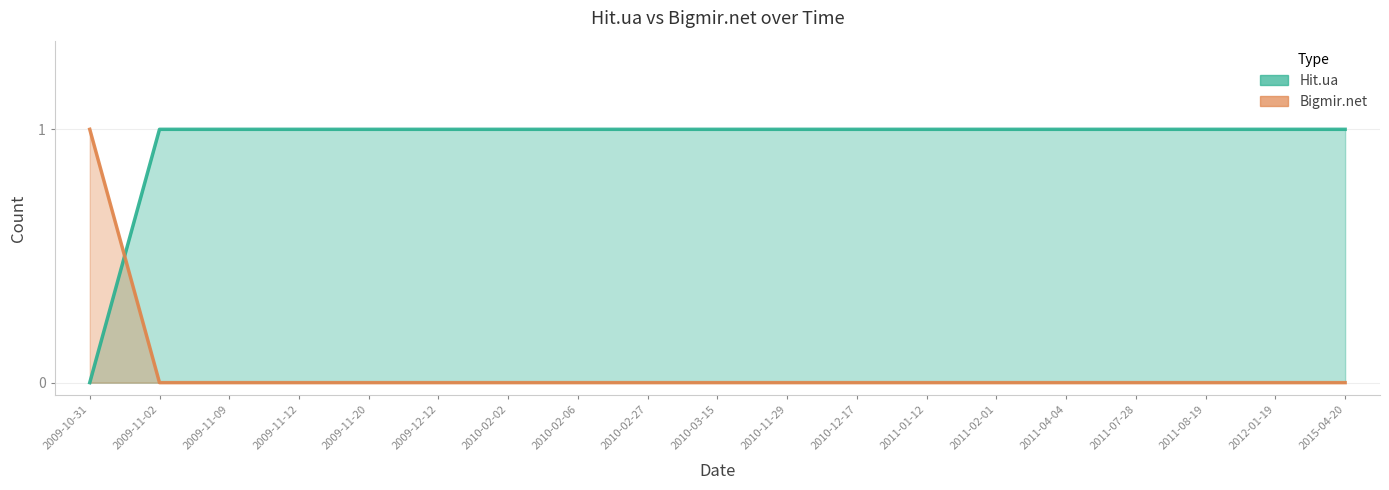

True or false: Bigmir.net and Hit.ua intersect in this chart.

True